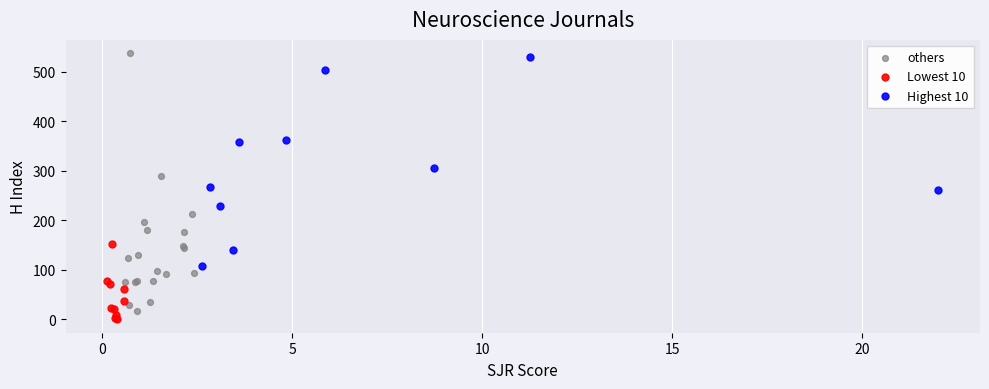

Which series has the largest Y range (max minus min)?

others